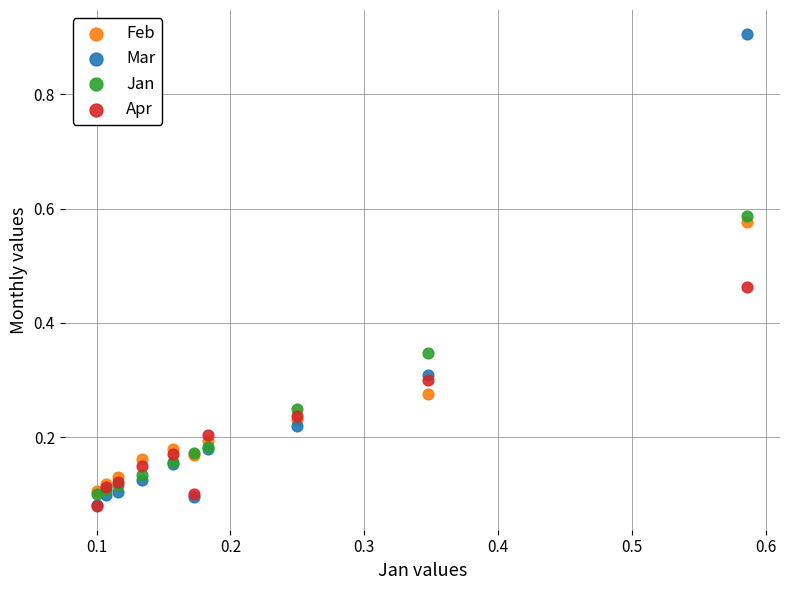

Which series has the widest spread of Y values?

Mar